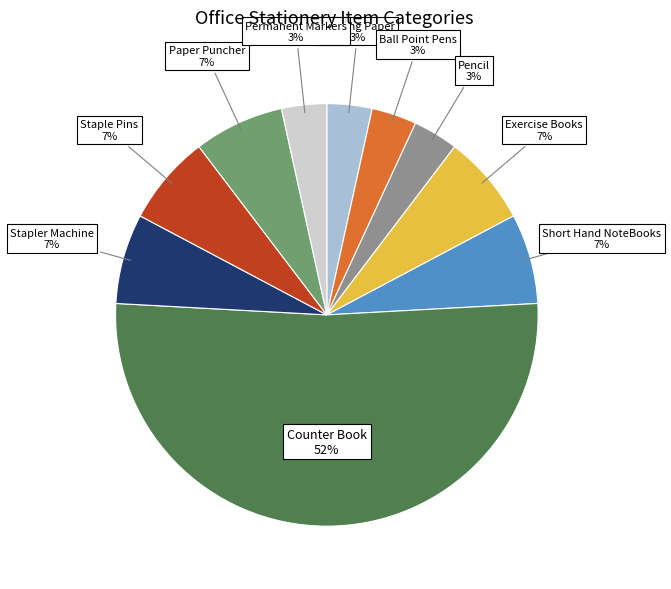

To the nearest percent, what is the average slice percentage?

10%